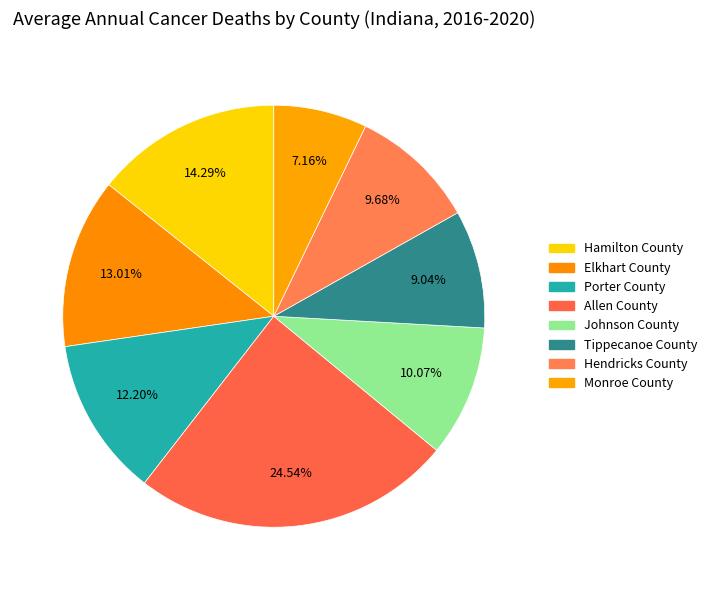

To the nearest percent, what percentage of the pie is Porter County?

12%